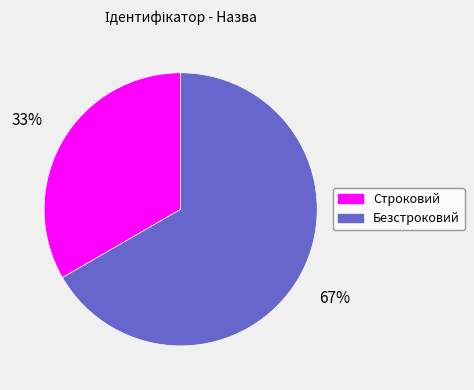

Which slice is the largest?

Безстроковий